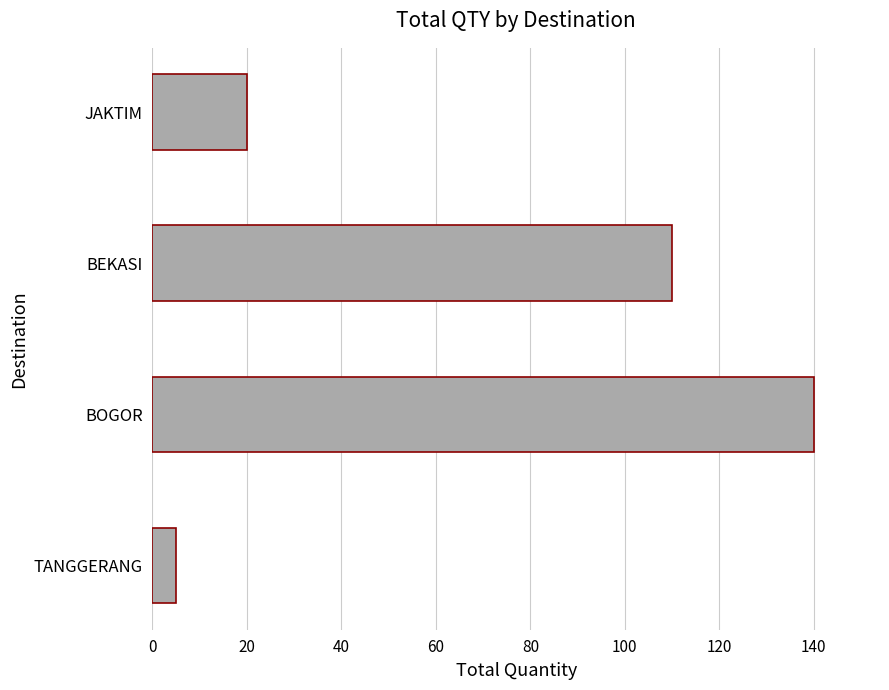

What is the change in value from BEKASI to JAKTIM?

-90